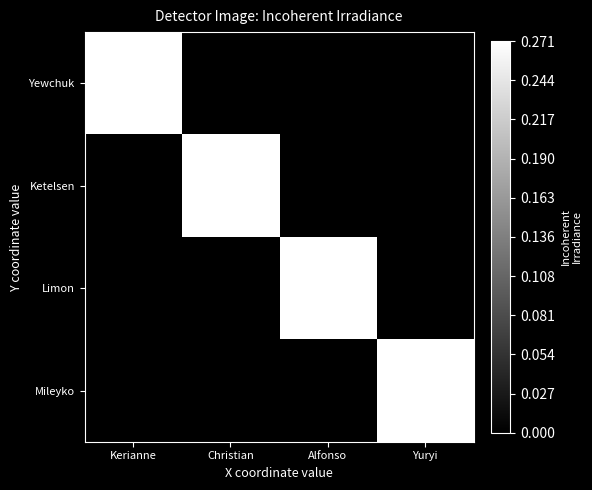

Between Alfonso and Yuryi, which series saw the biggest shift?

Limon